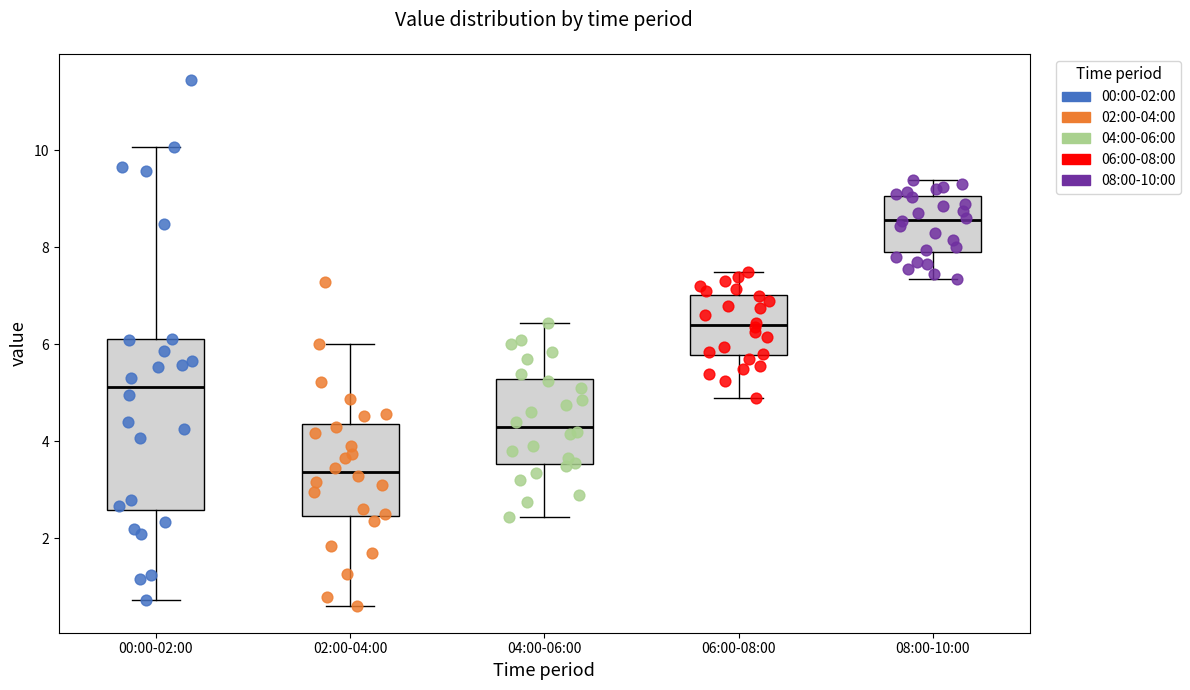

Where does the upper whisker of the box for 08:00-10:00 end on the y-axis? The values are not printed on the chart, so give them approximately, as read against the axis.

9.4